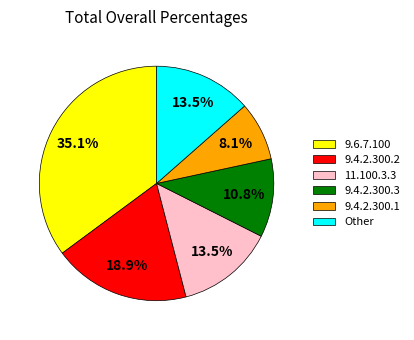

Is it true that 9.4.2.300.1 is 8% of the pie?

True